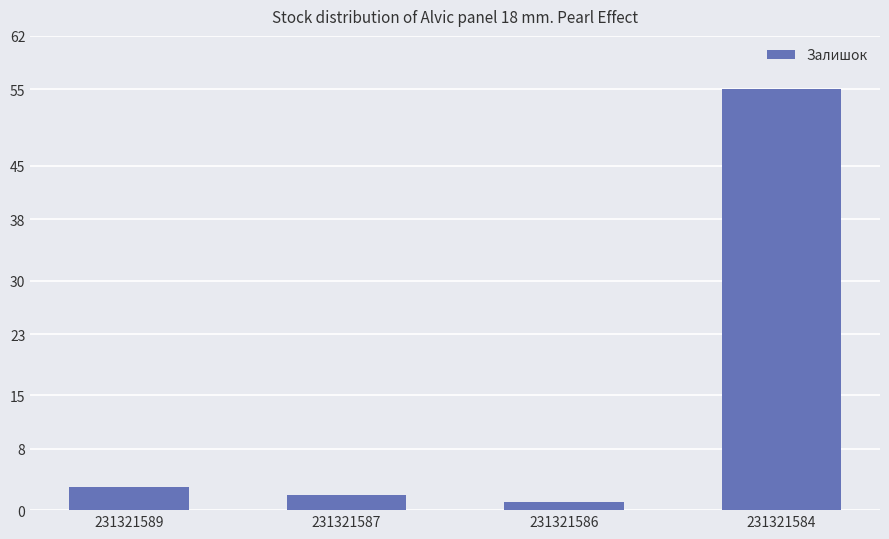

Are the bars horizontal?

No